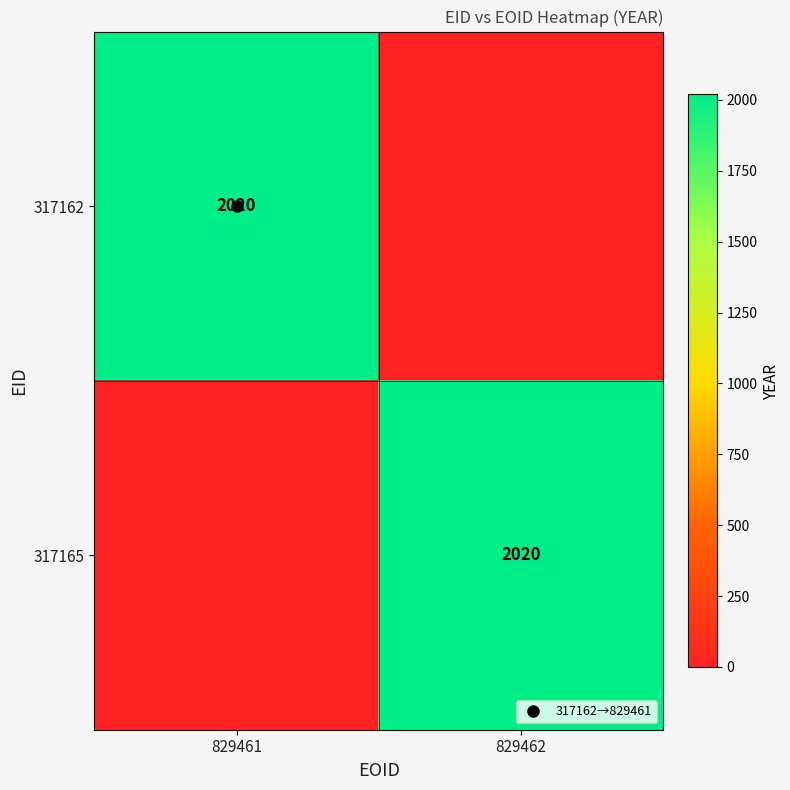

Rank the series by their maximum value, from highest to lowest.

317162, 317165